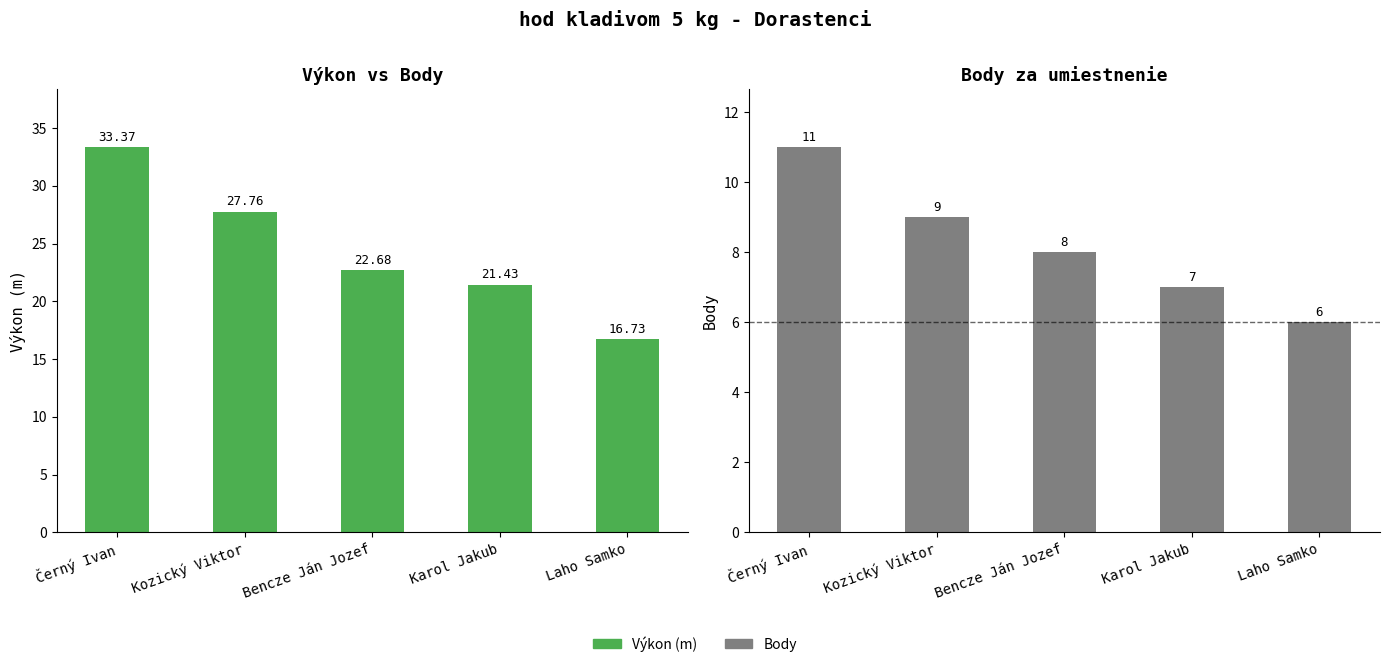

Which series changed the most between Kozický Viktor and Laho Samko?

Výkon